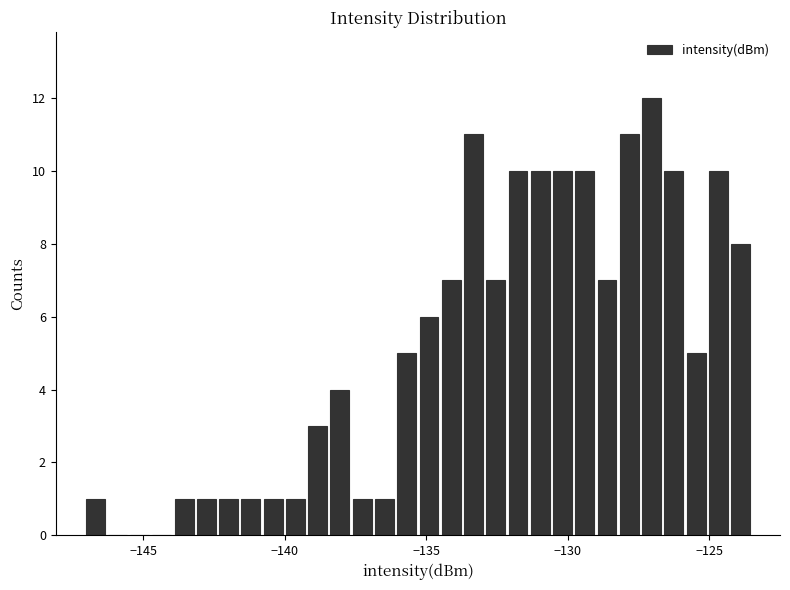

Read against the x-axis, roughly where is the centre of the tallest bar?

-127.0